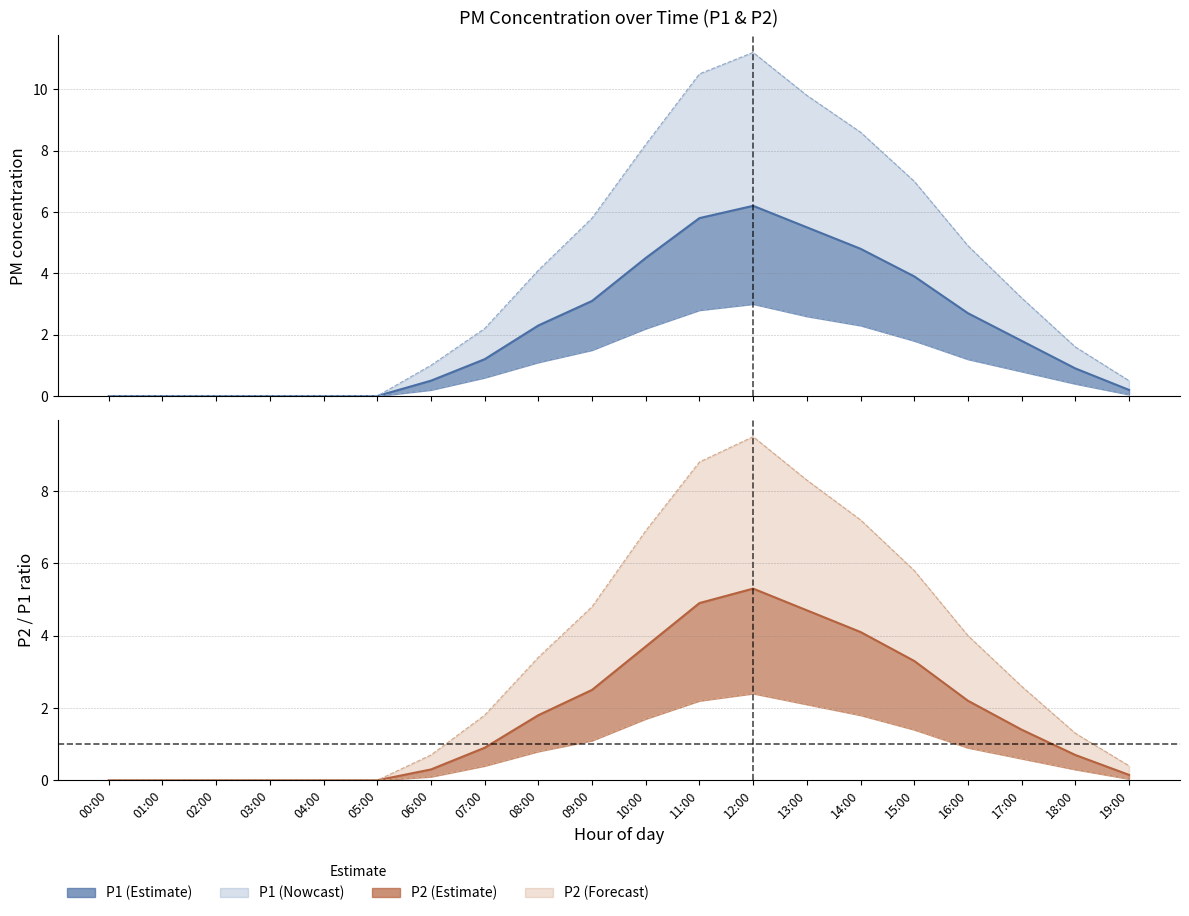

Where does the P2 series first go above 1?

08:00